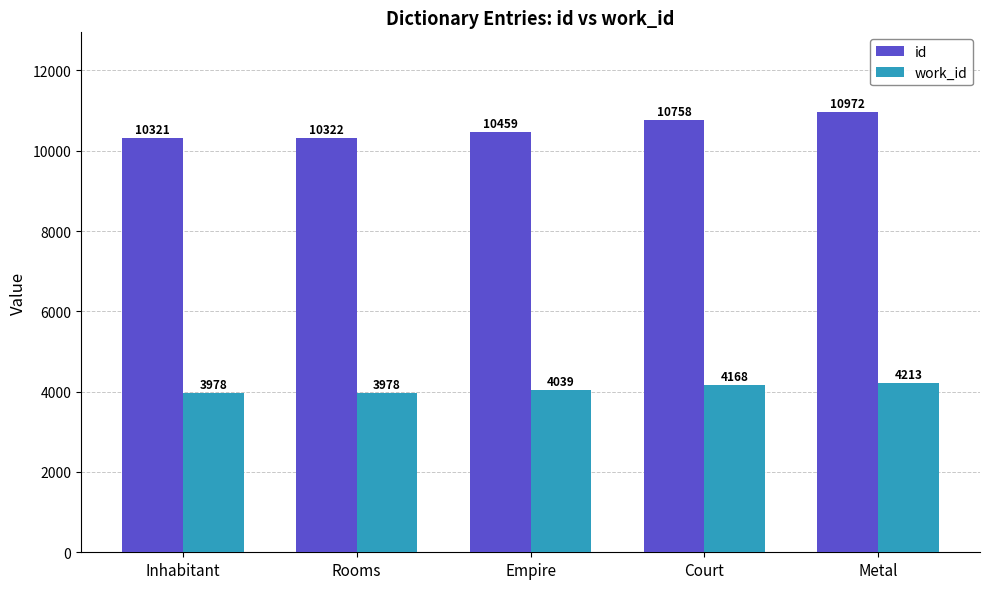

Is it true that id equals 10459 at Empire?

True